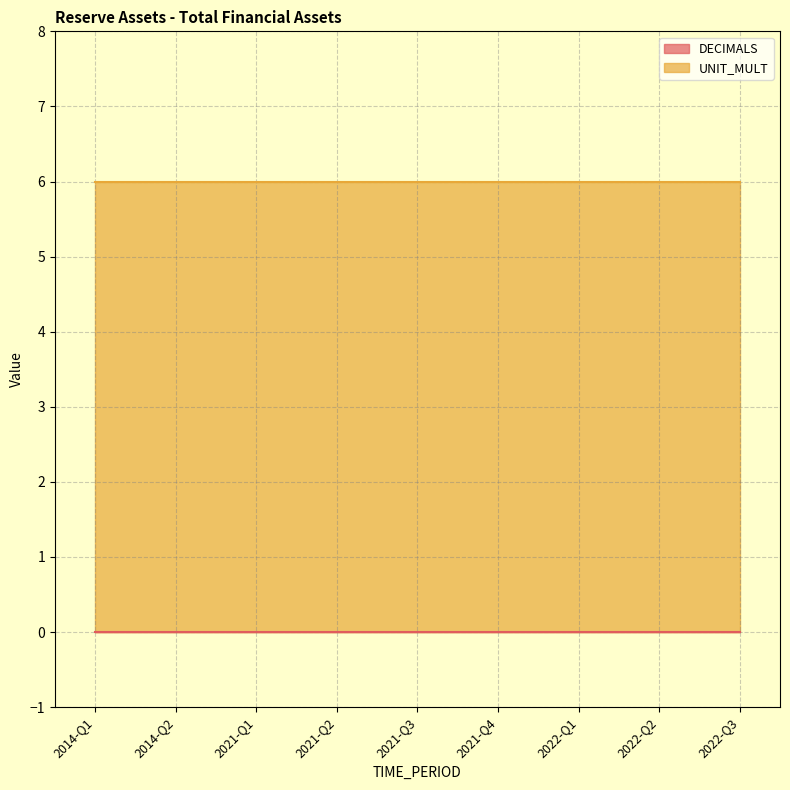

True or false: UNIT_MULT and DECIMALS cross at least once.

False